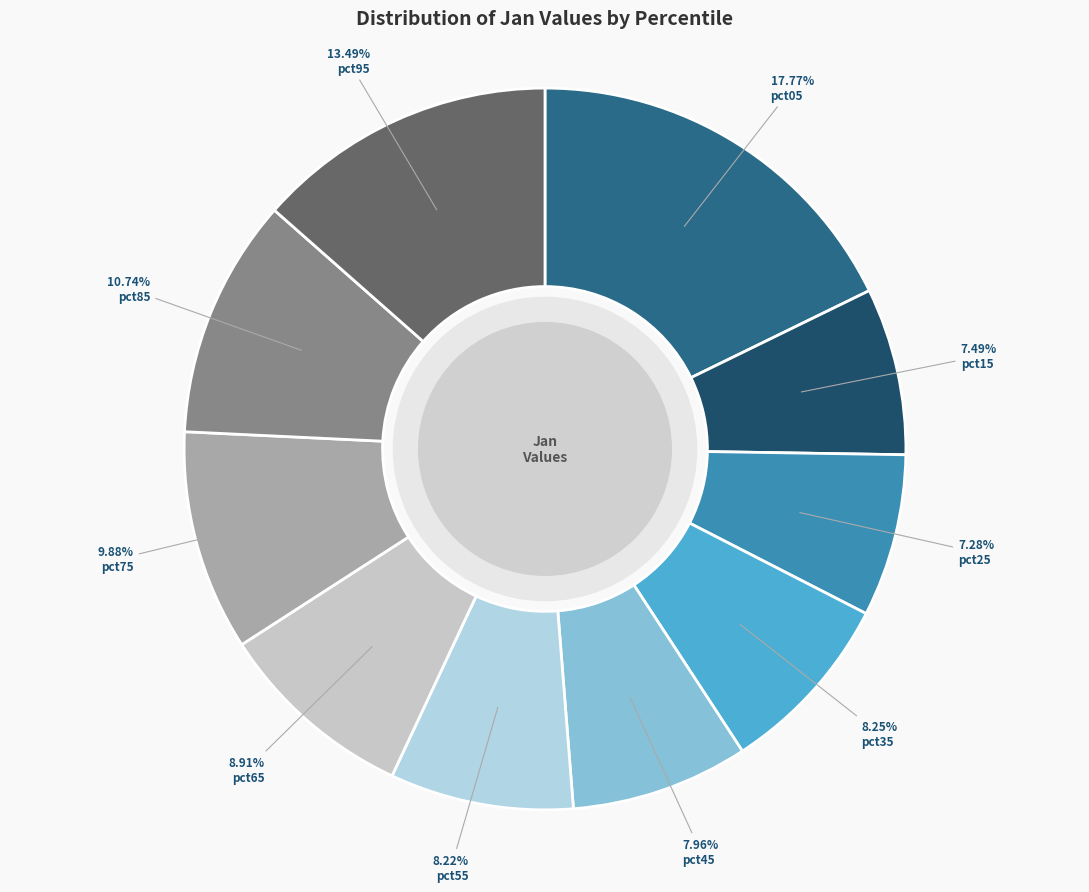

Is it true that pct55 is 8% of the pie?

True